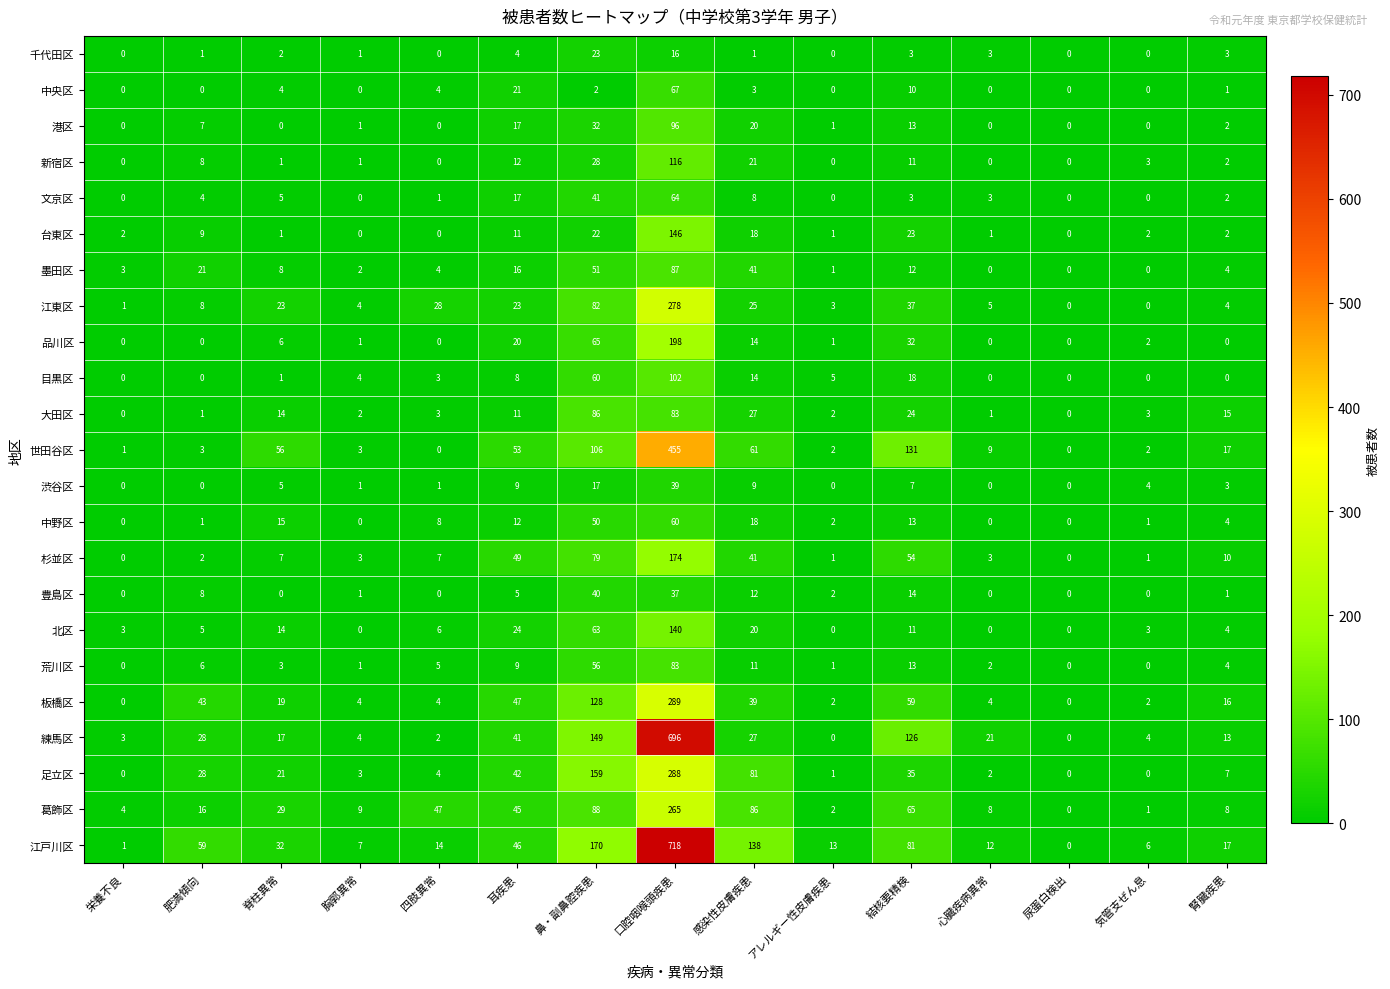

Which series has the largest total across all categories?

江戸川区